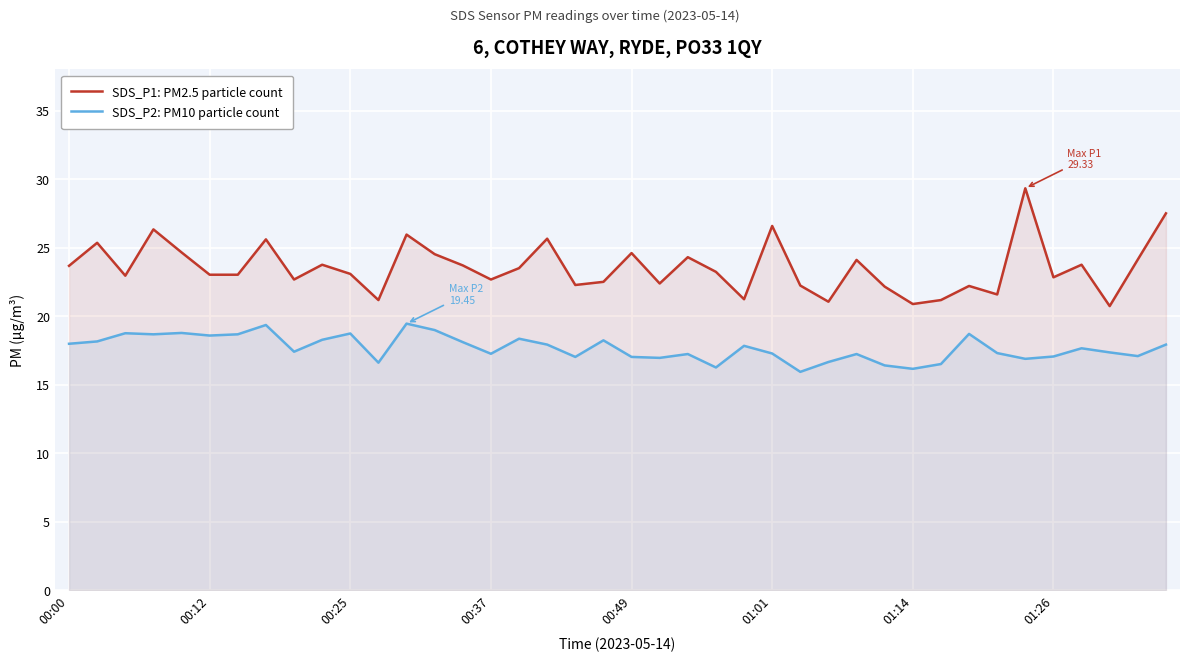

Where does the SDS_P2: PM10 particle count series first go above 17?

00:00